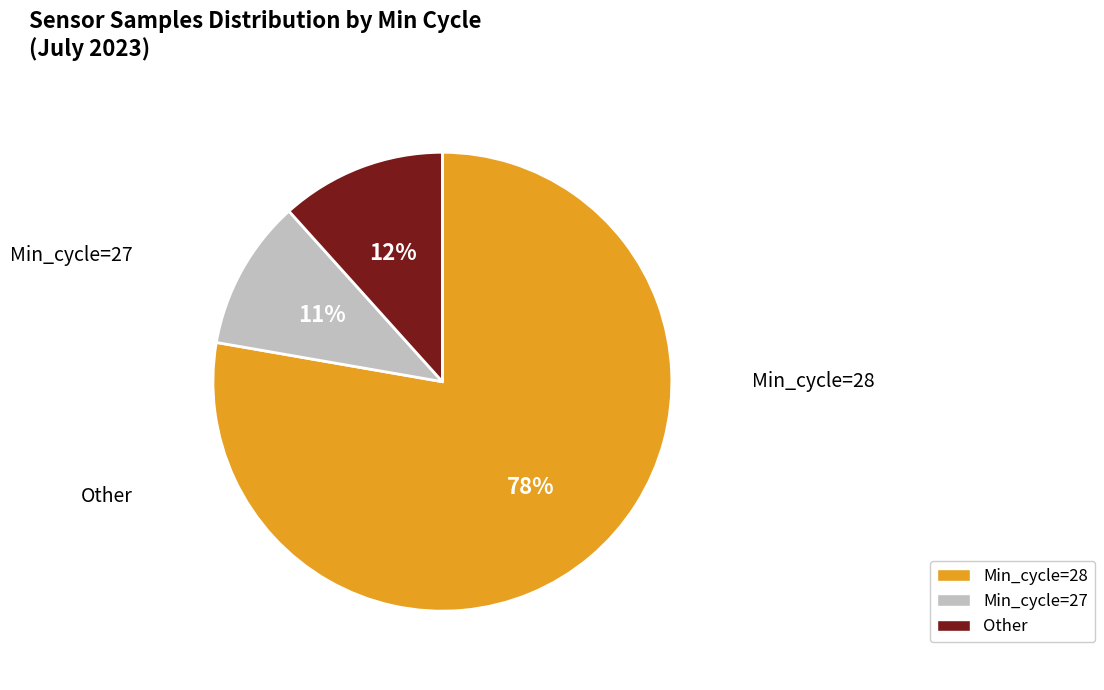

Is there any slice that represents more than half of the pie?

Yes